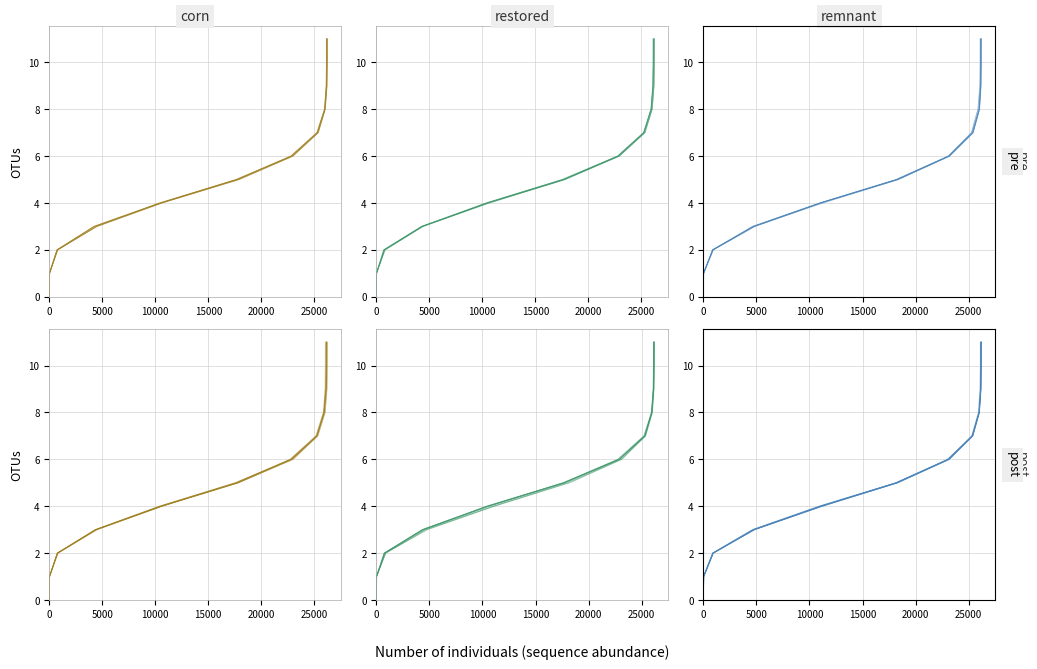

What are all the series names shown in the legend?

corn, restored, remnant